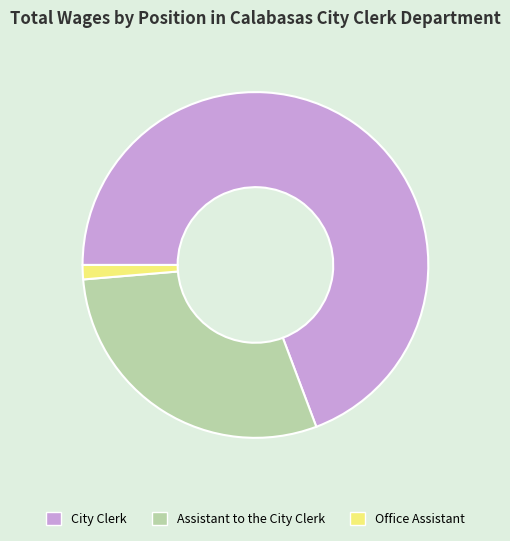

Combined, do Office Assistant and City Clerk account for over 50%?

Yes